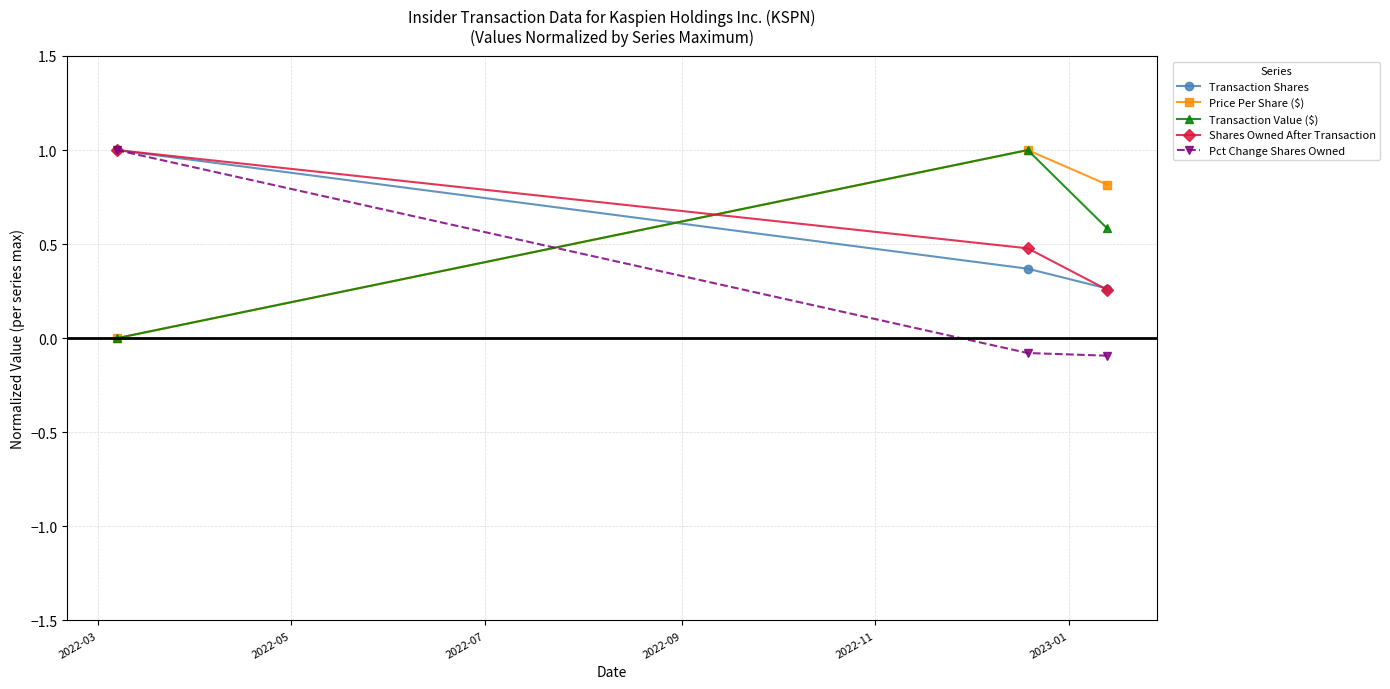

What is the value of the Pct Change Shares Owned point at the 2nd from the left?

-0.1